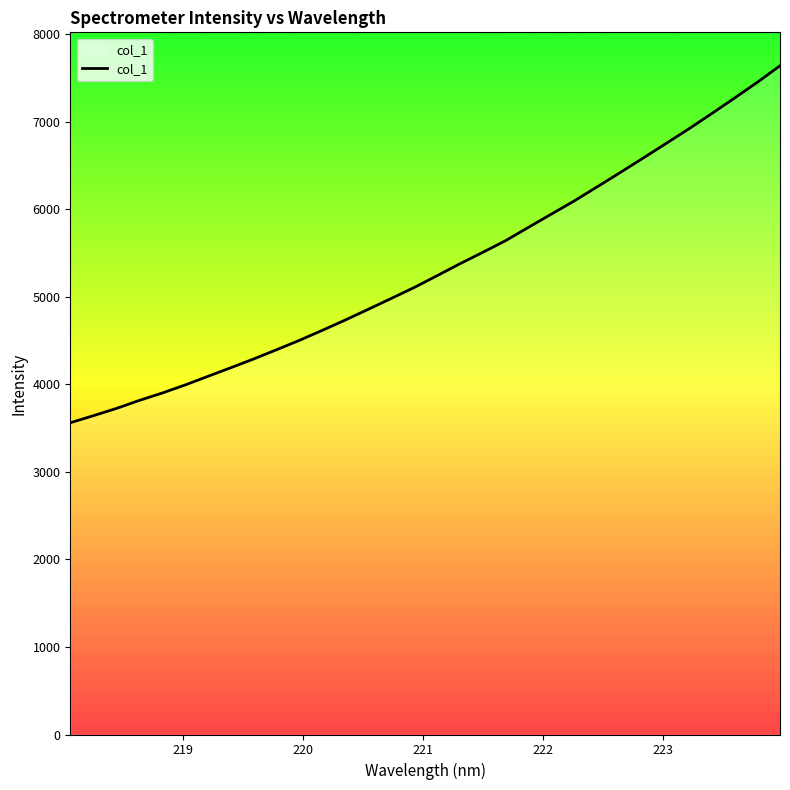

What is the maximum value shown in the chart?

7636.7